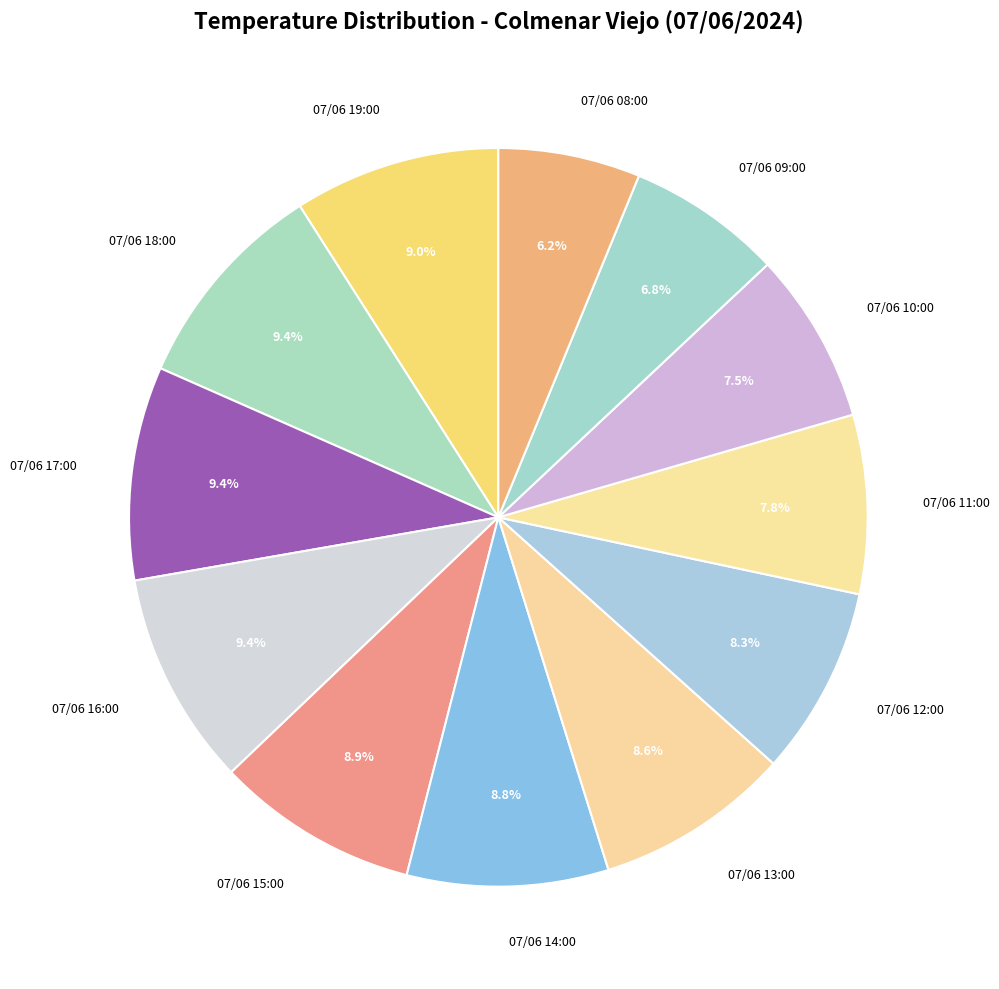

Is it true that 07/06 17:00 is 9% of the pie?

True